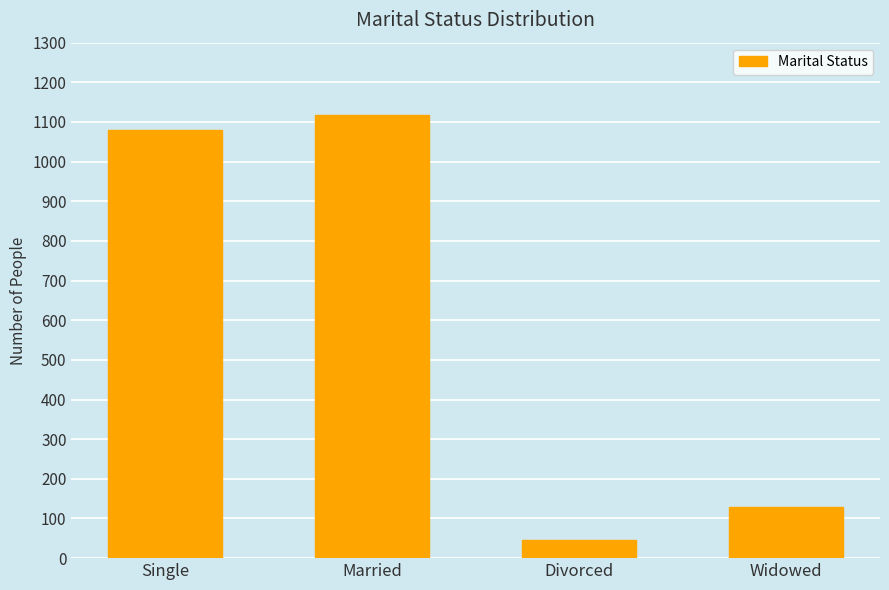

What value does the data have at Divorced?

47